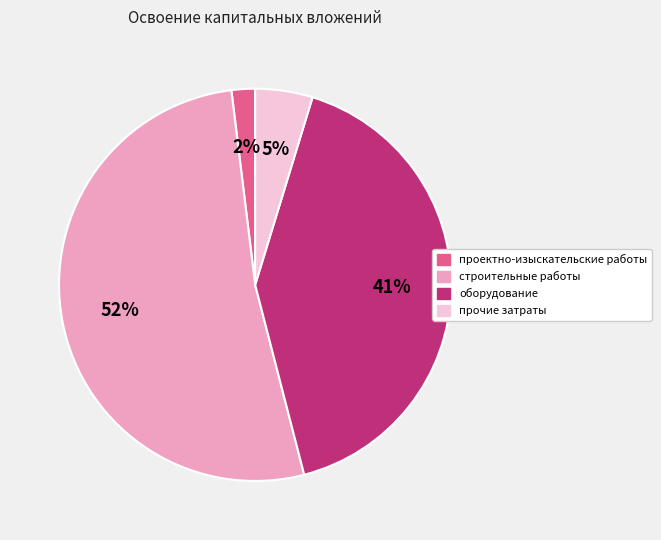

To the nearest percent, what percentage of the pie is проектно-изыскательские работы?

2%